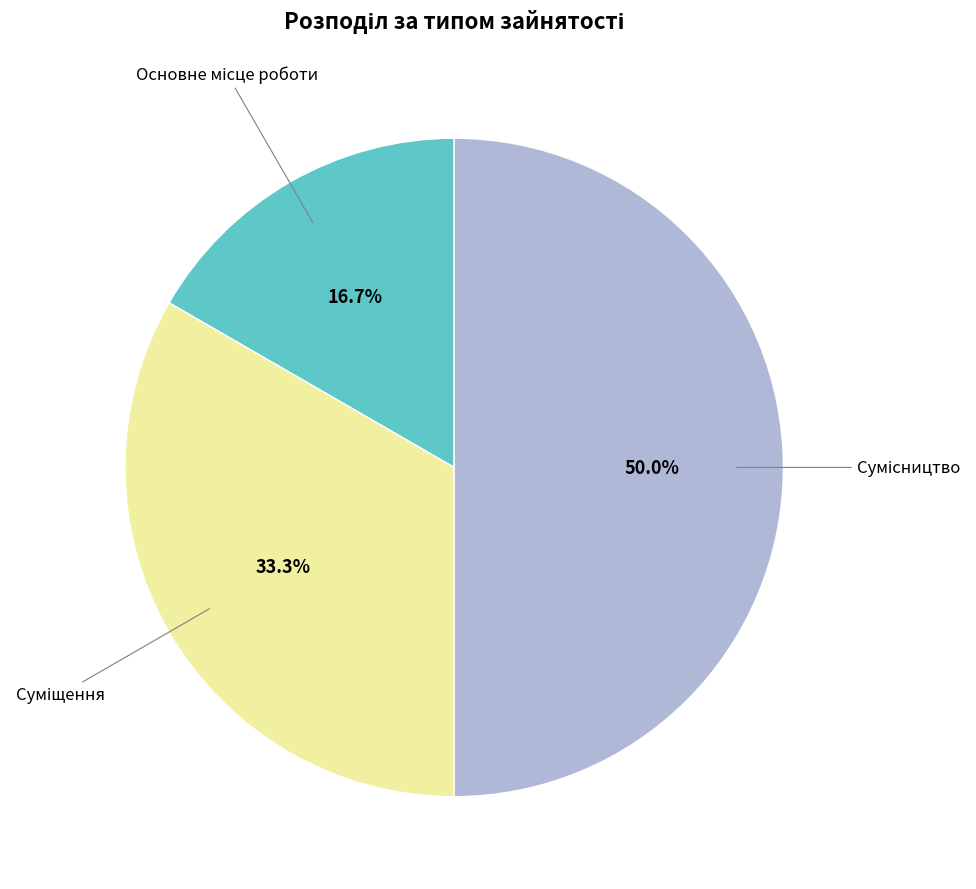

How many segments does this pie chart have?

3